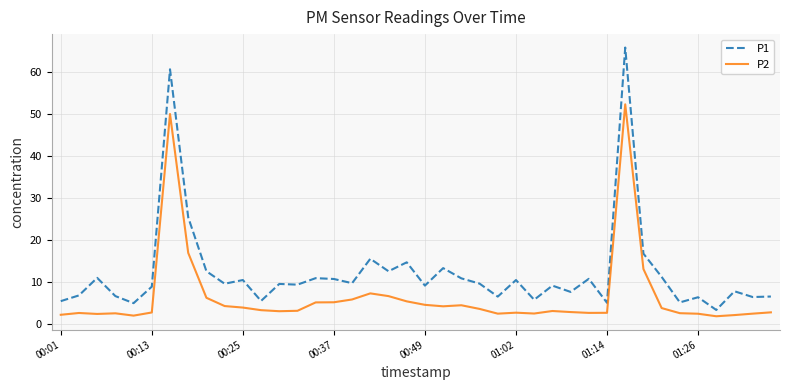

What is the difference between the maximum and minimum values in the P2 series?

50.5